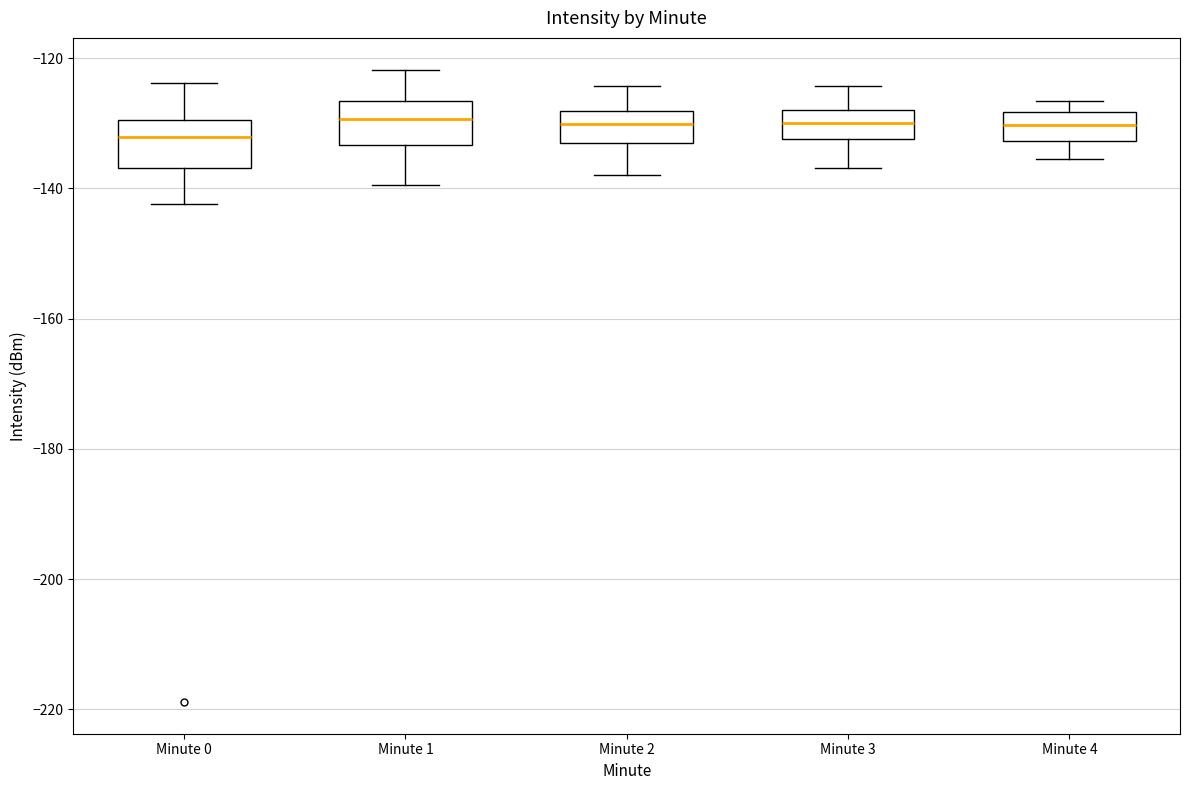

Where is the upper edge of the box for Minute 0 on the y-axis? The values are not printed on the chart, so give them approximately, as read against the axis.

-130